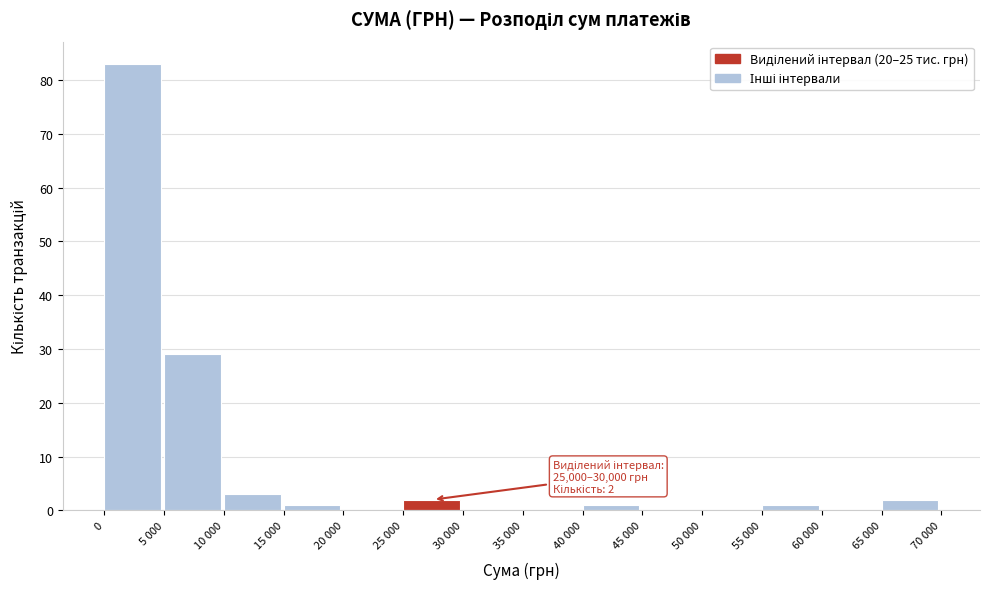

Reading left to right, extract all data points from this chart.

0=83	5 000=29	10 000=3	15 000=1	20 000=0	25 000=2	30 000=0	35 000=0	40 000=1	45 000=0	50 000=0	55 000=1	60 000=0	65 000=2